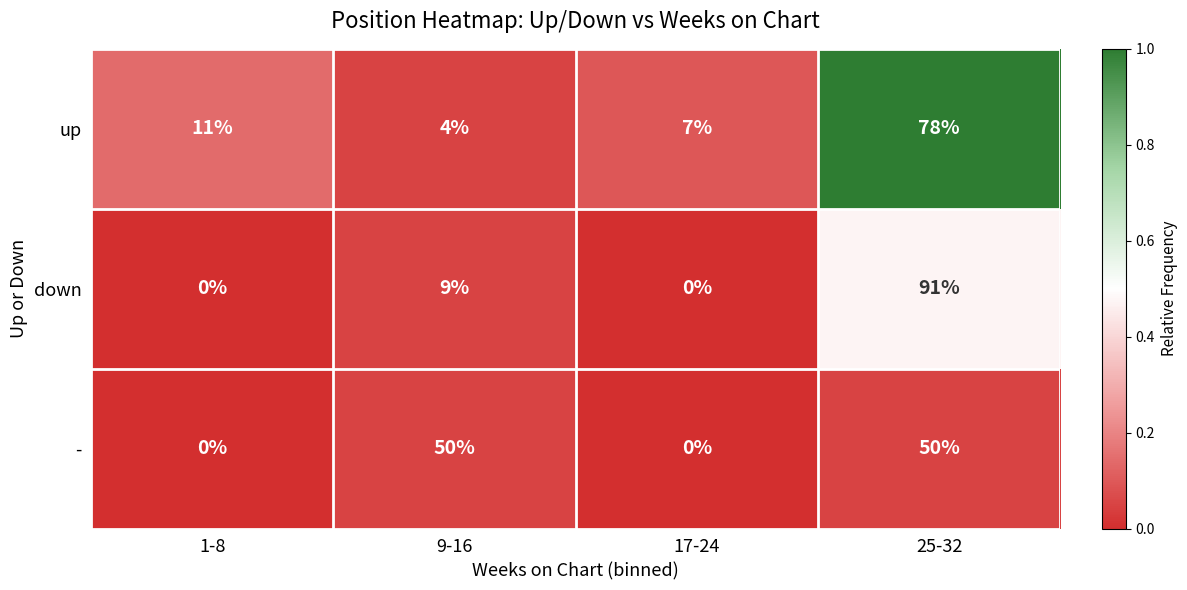

At which category does the chart reach its peak across all series?

25-32